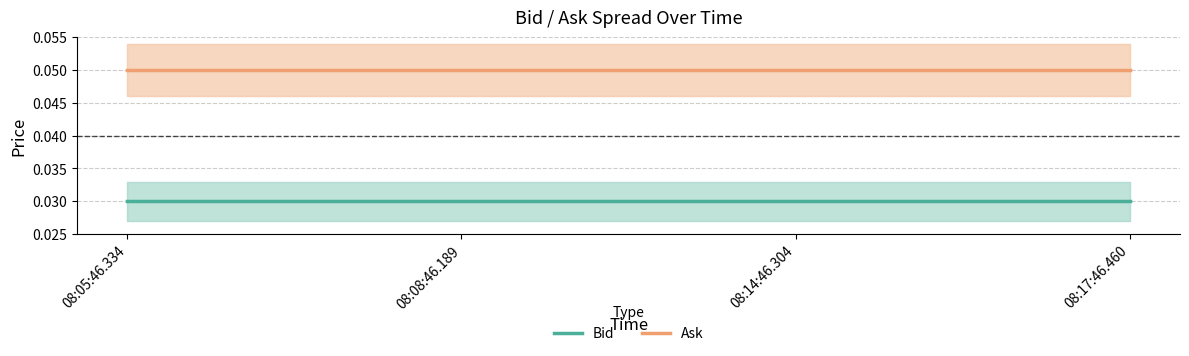

True or false: Ask and Bid cross at least once.

False